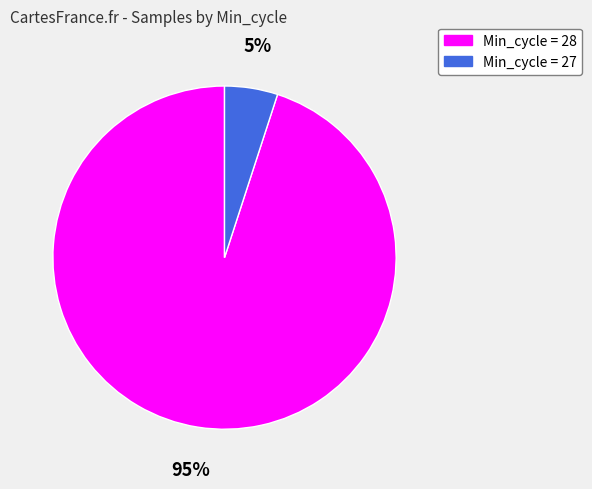

To the nearest percent, what is the average slice percentage?

50%